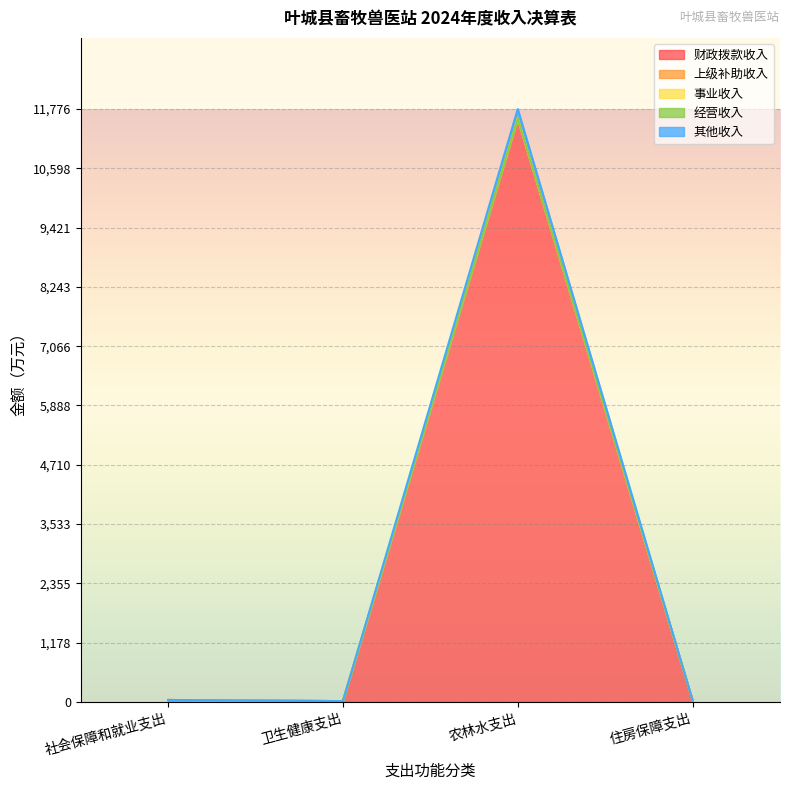

Reading left to right, extract all data points from this chart.

财政拨款收入: 社会保障和就业支出=37.7	卫生健康支出=15.1	农林水支出=11588.0	住房保障支出=27.6
上级补助收入: 社会保障和就业支出=0.0	卫生健康支出=0.0	农林水支出=0.0	住房保障支出=0.0
事业收入: 社会保障和就业支出=0.0	卫生健康支出=0.0	农林水支出=0.0	住房保障支出=0.0
经营收入: 社会保障和就业支出=0.0	卫生健康支出=0.0	农林水支出=0.0	住房保障支出=0.0
其他收入: 社会保障和就业支出=0.0	卫生健康支出=0.0	农林水支出=187.9	住房保障支出=0.0